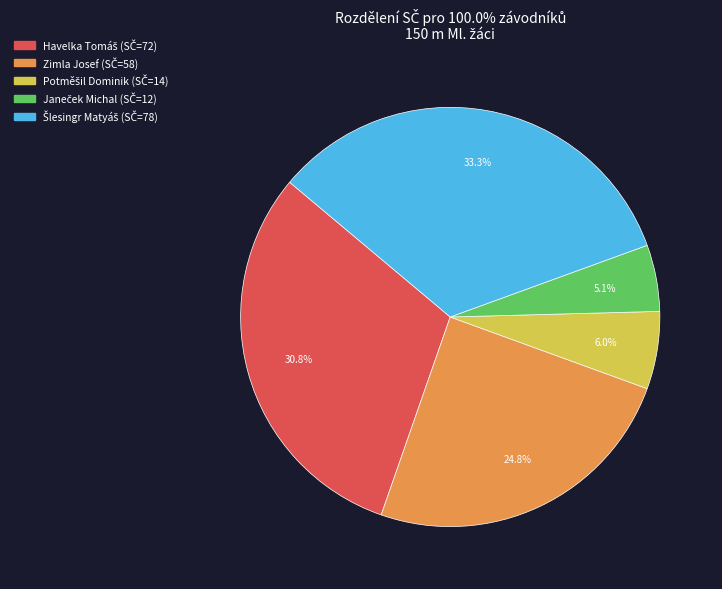

Does Zimla Josef account for over 50% of the chart?

No